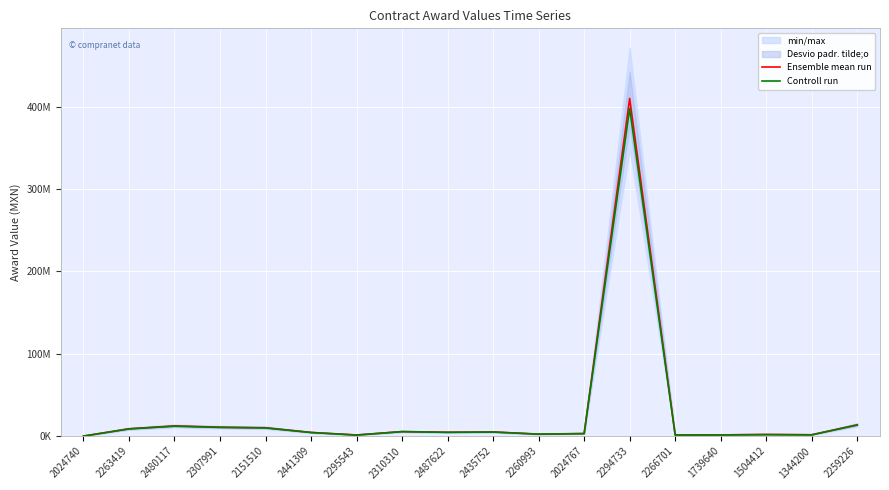

The value of Ensemble mean run at 2266701 is 1365757.0. True or false?

True